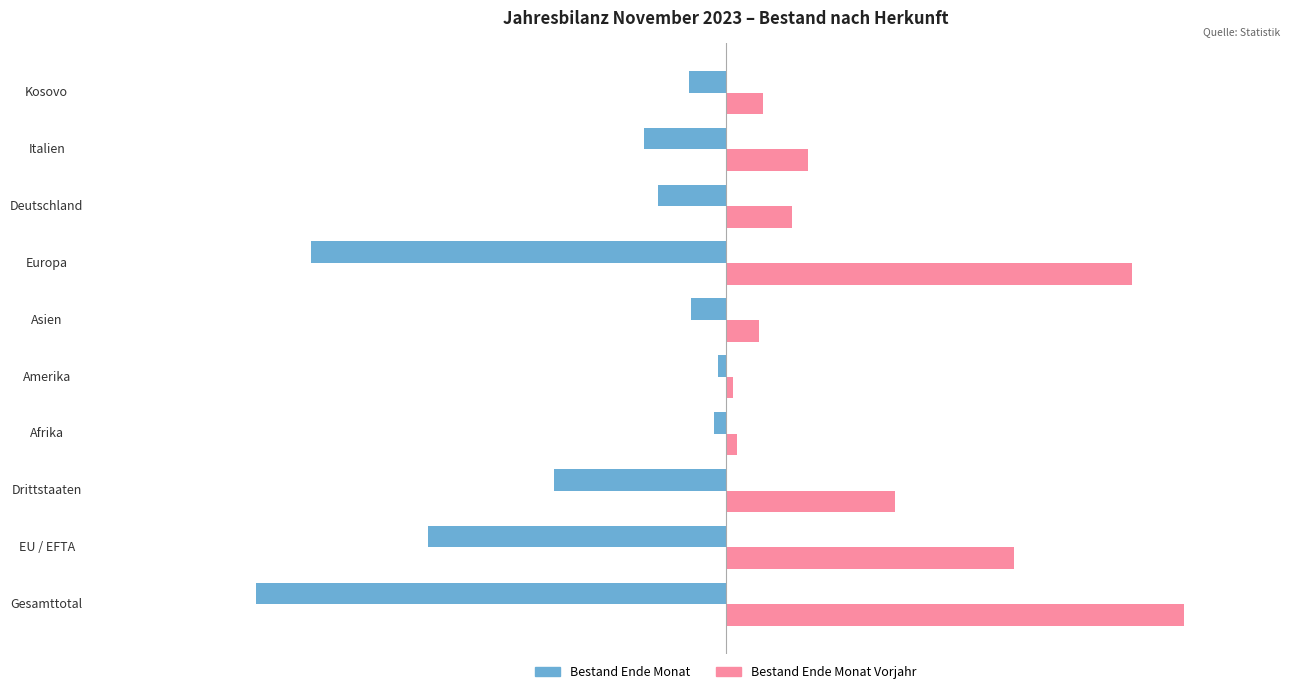

List the labels in order of Bestand Ende Monat value, largest first.

Amerika, Afrika, Asien, Kosovo, Deutschland, Italien, Drittstaaten, EU / EFTA, Europa, Gesamttotal